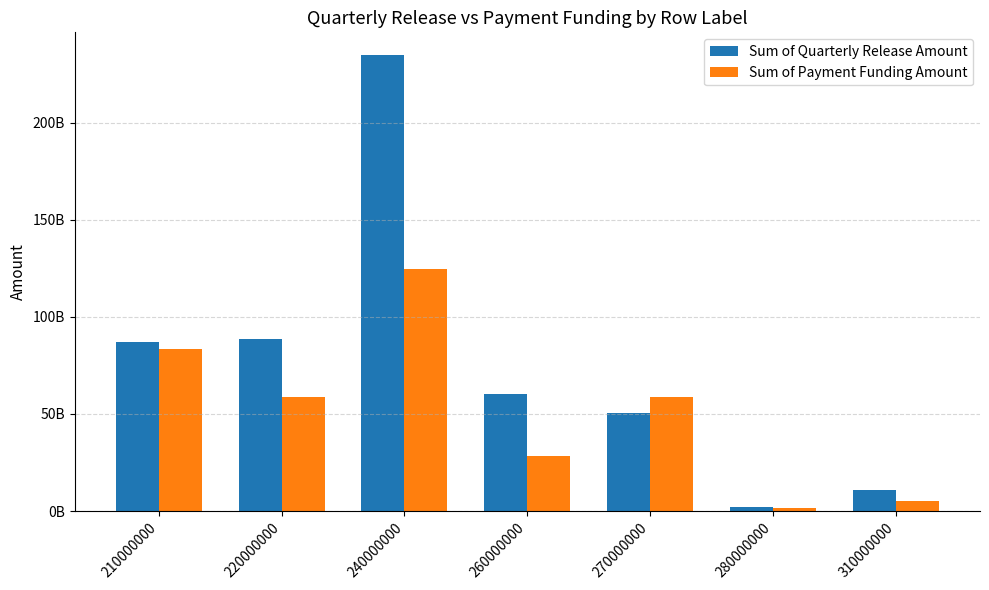

Does the chart contain stacked bars?

No